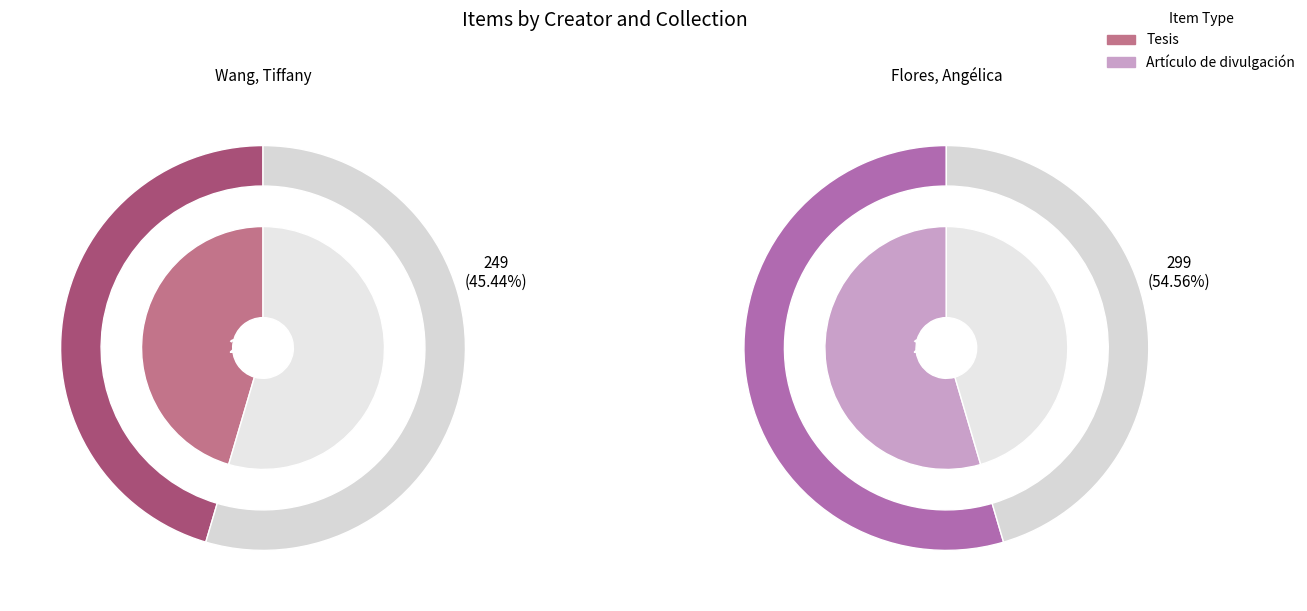

What is the smallest slice in the pie chart?

Wang, Tiffany
(Tesis)